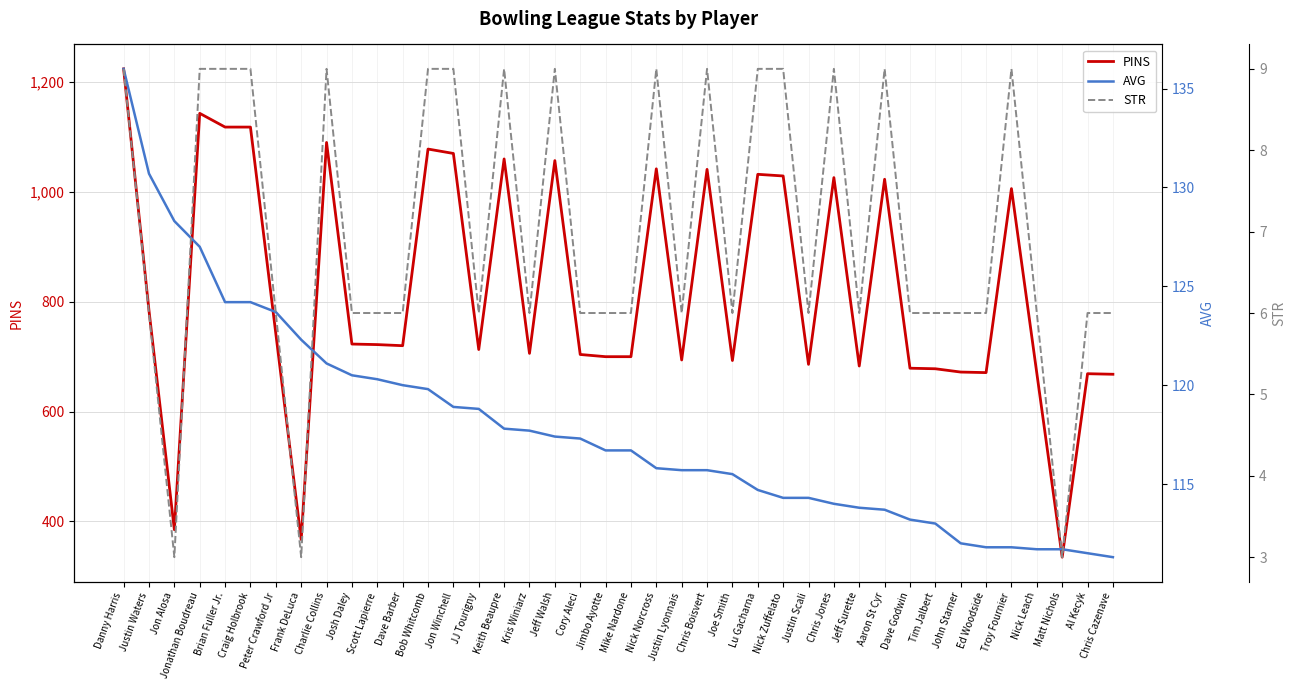

Rank the series by their maximum value, from lowest to highest.

STR, AVG, PINS